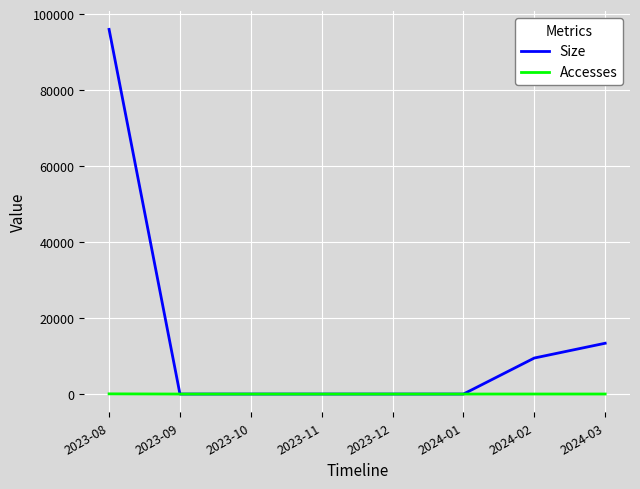

At which category is the sum across all series the highest?

2023-08